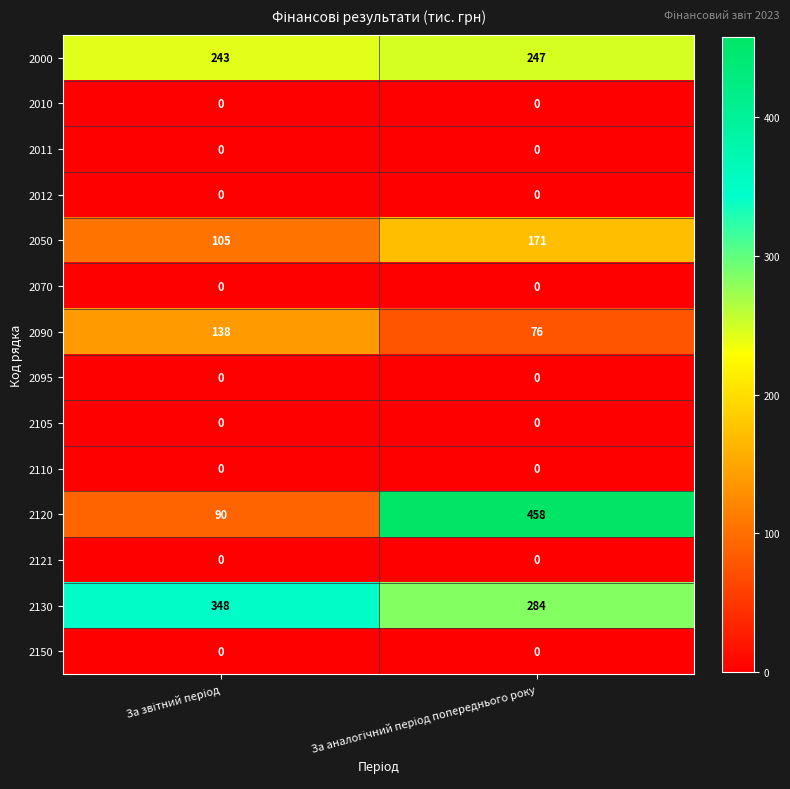

Reading left to right, transcribe all the data shown in this chart.

2000: 243	247
2010: 0	0
2011: 0	0
2012: 0	0
2050: 105	171
2070: 0	0
2090: 138	76
2095: 0	0
2105: 0	0
2110: 0	0
2120: 90	458
2121: 0	0
2130: 348	284
2150: 0	0